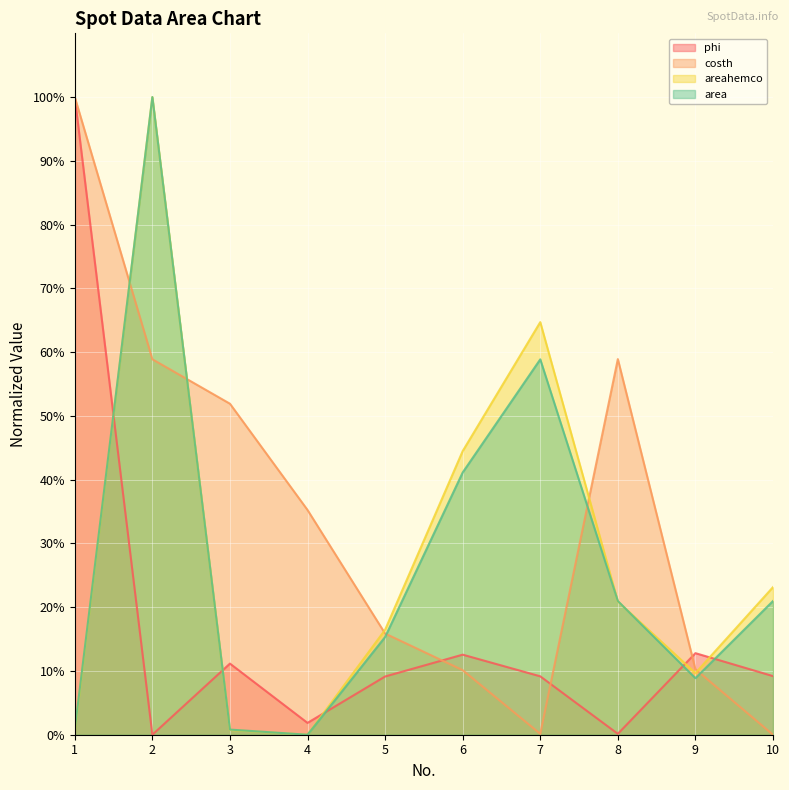

Reading left to right, what are all the values shown in this chart?

phi: 100.0	0.0	11.2	1.9	9.1	12.6	9.2	0.1	12.8	9.2
costh: 100.0	58.9	51.9	35.2	15.9	10.1	0.1	58.9	10.3	0.0
areahemco: 0.5	100.0	0.8	0.0	16.5	44.5	64.7	20.9	9.7	23.1
area: 0.8	100.0	0.8	0.0	15.3	41.1	58.9	21.0	8.9	21.0